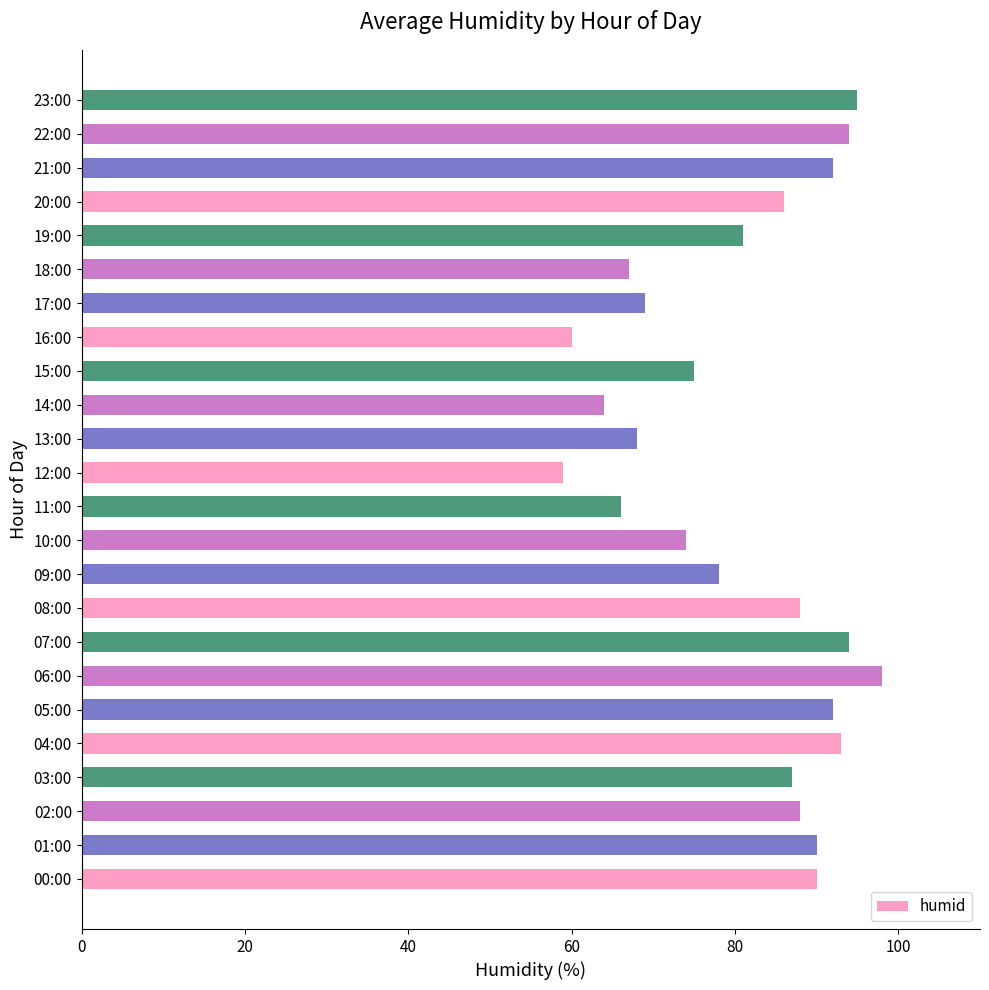

The chart shows a value of 99 at 14:00. True or false?

False